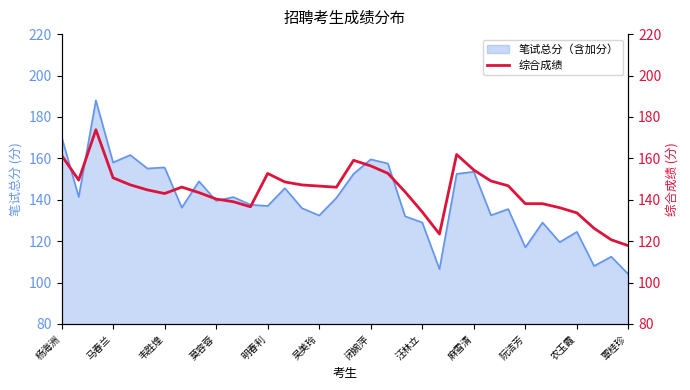

What is the lowest value of the 笔试总分（含加分） series?

104.0